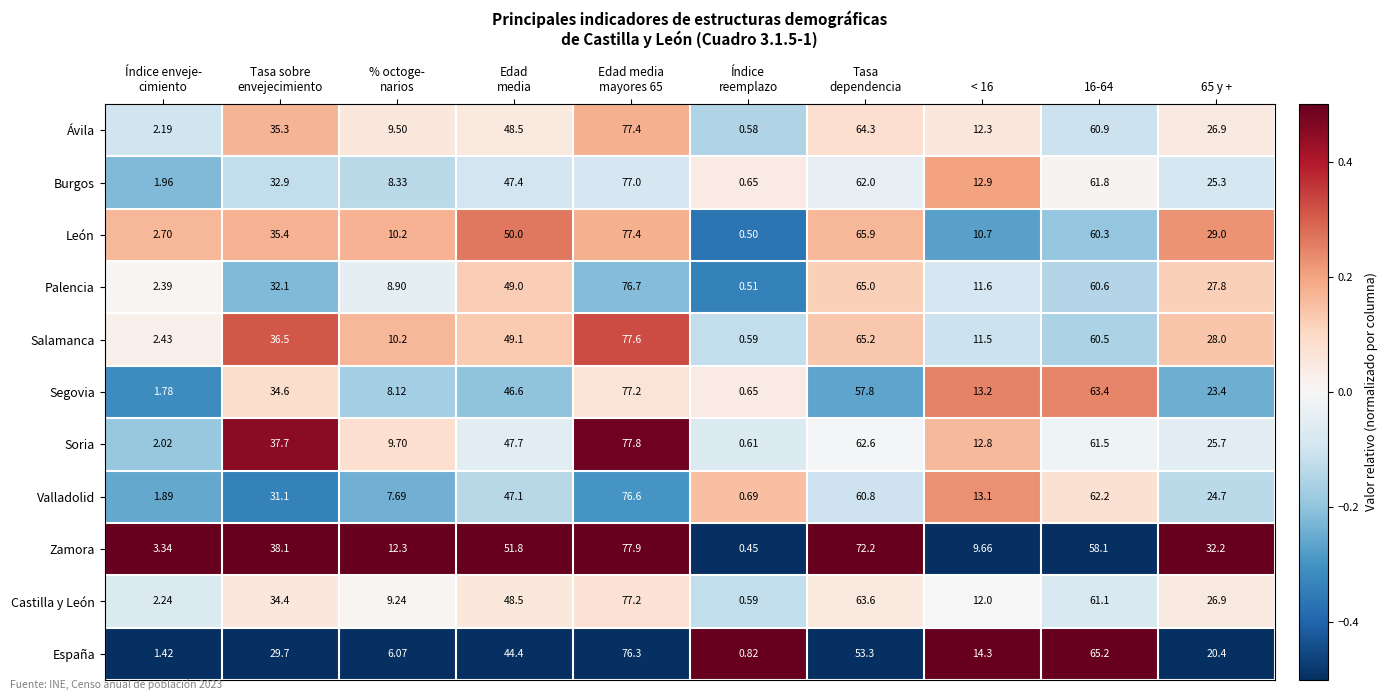

Which series has the largest total across all categories?

Zamora